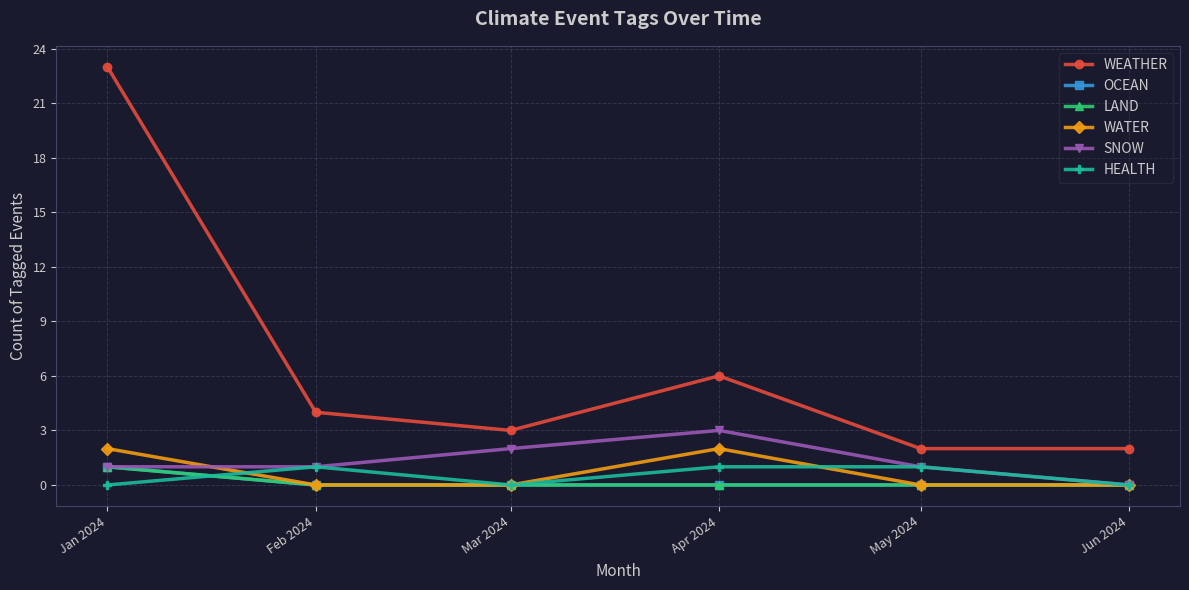

Where is the first local minimum for HEALTH?

Mar 2024